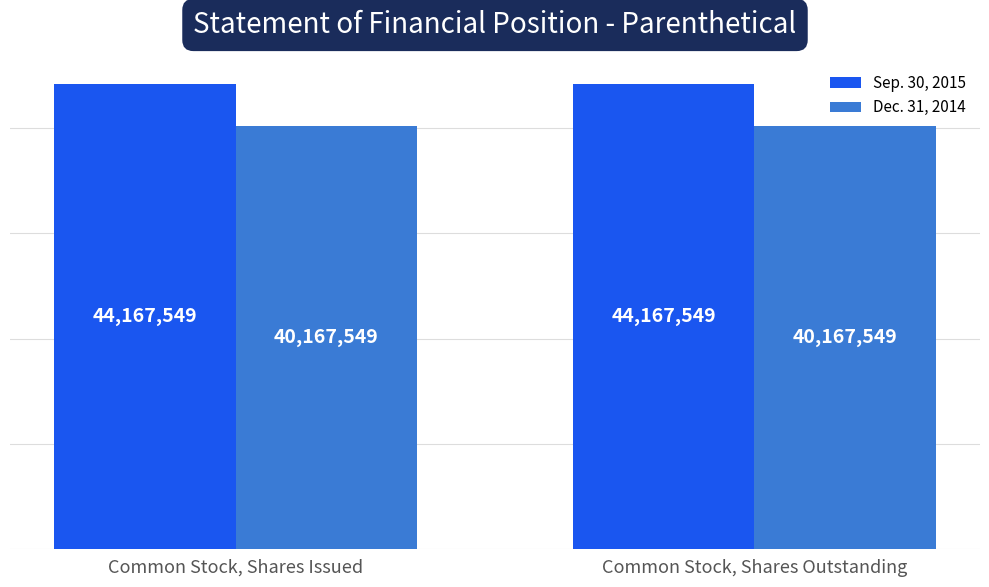

What is the smallest value displayed?

40167549